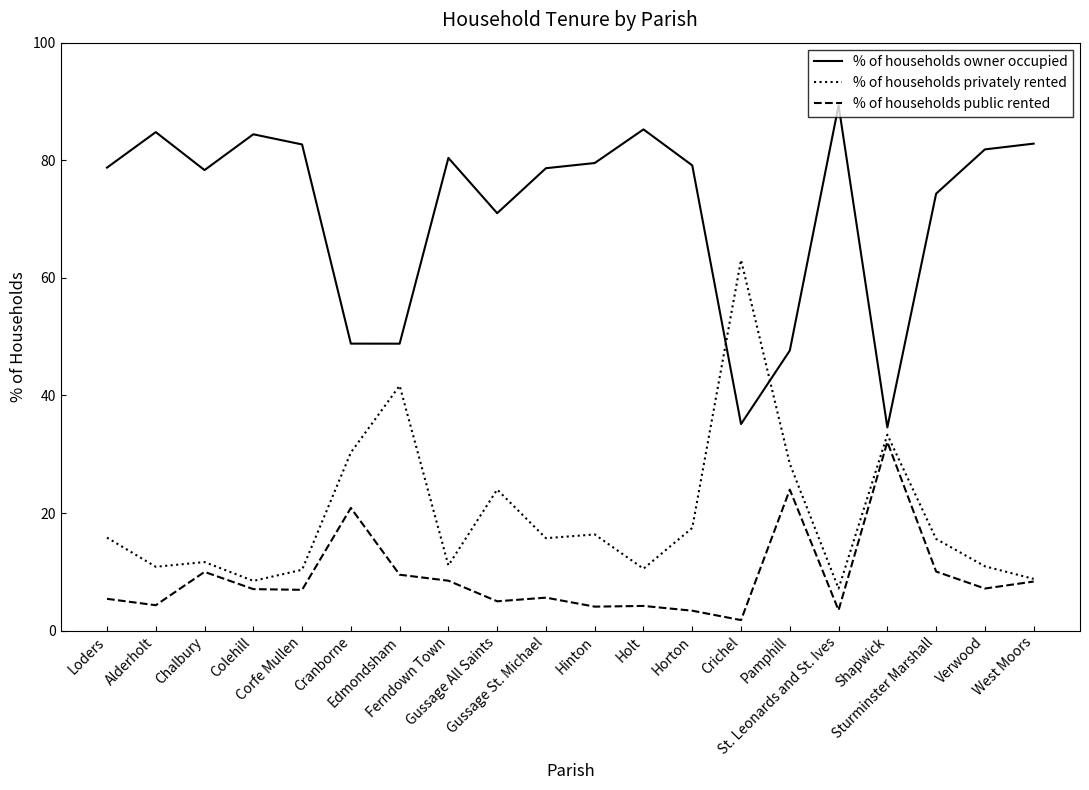

At which label does % of households public rented first exceed 7?

Chalbury